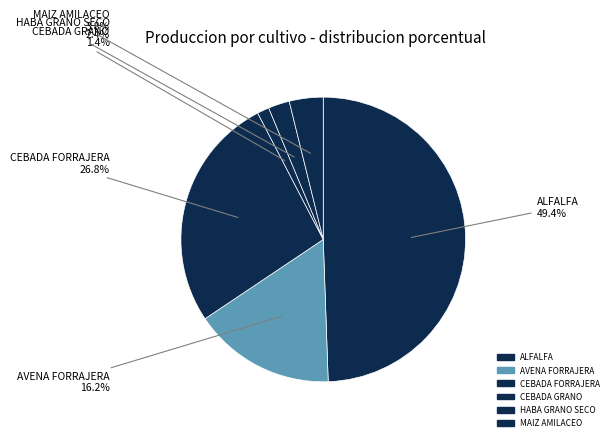

Which category has the biggest portion of the pie?

ALFALFA